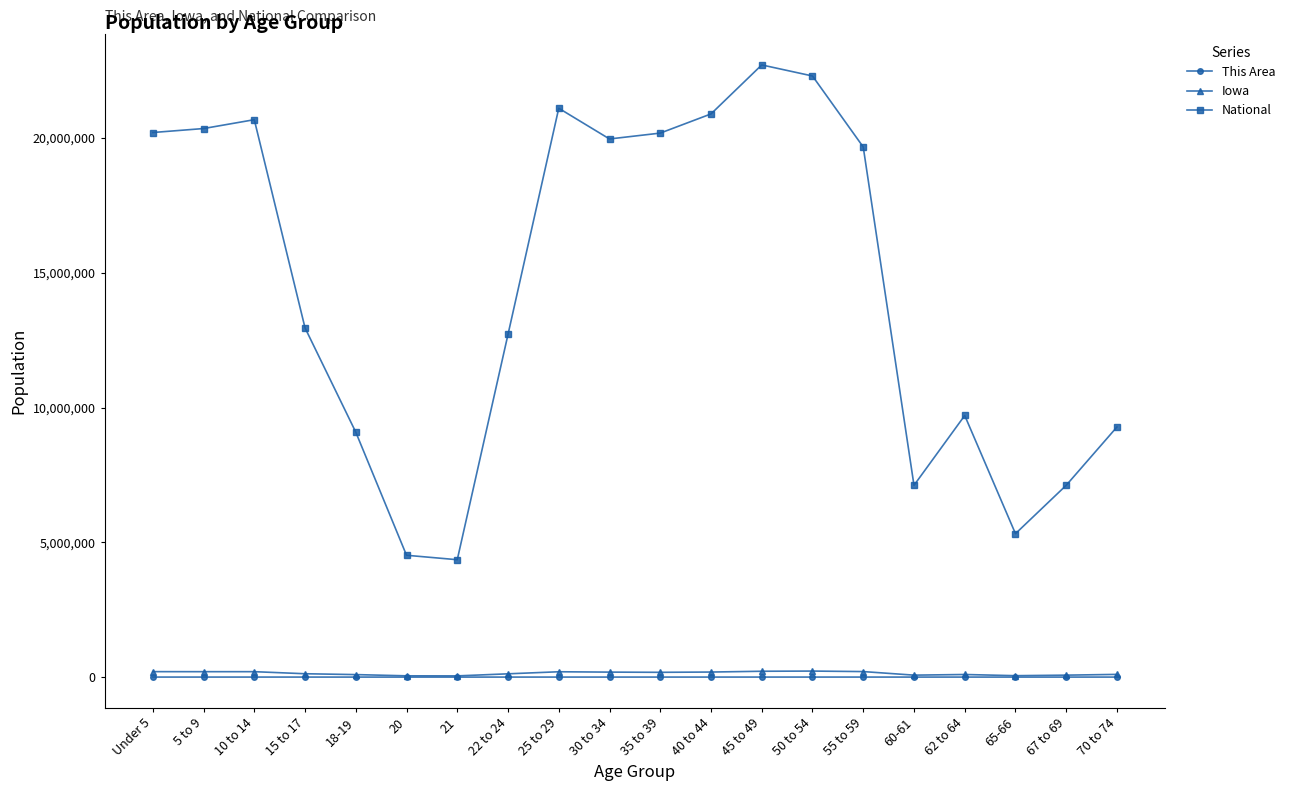

What is the sum of the Iowa values at Under 5 and 55 to 59?

406516